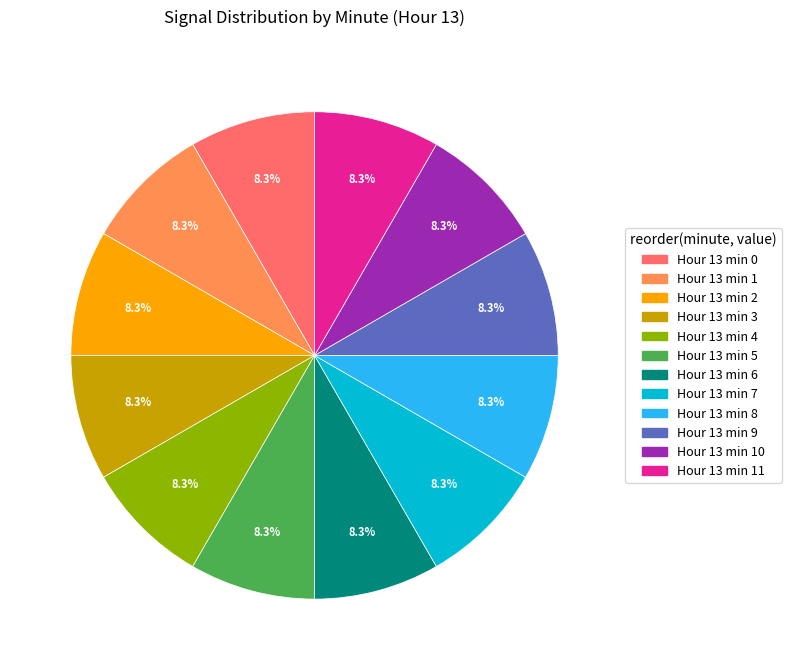

Does any single category account for the majority?

No